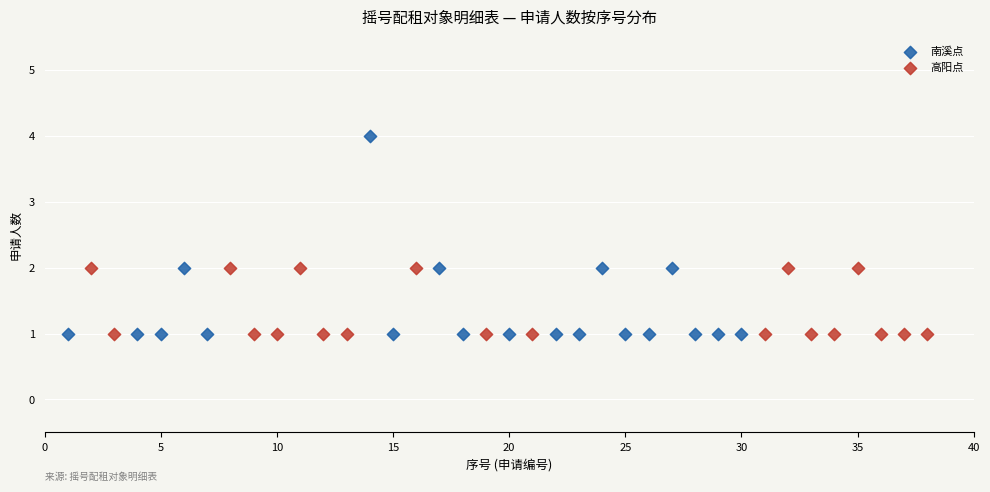

Which series has the widest spread of Y values?

南溪点